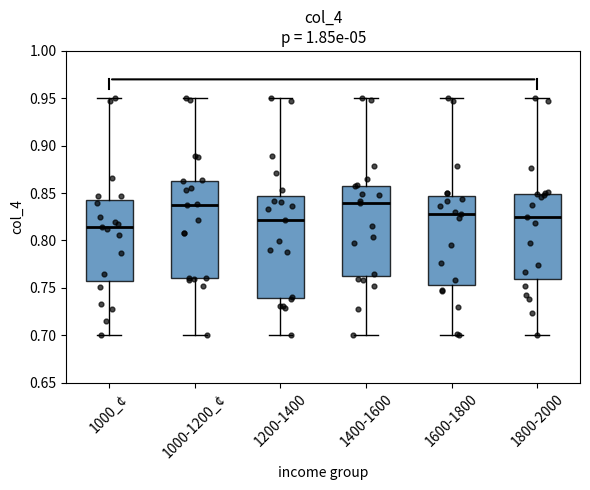

Where does the upper whisker of the box for 1800-2000 end on the y-axis? The values are not printed on the chart, so give them approximately, as read against the axis.

0.950